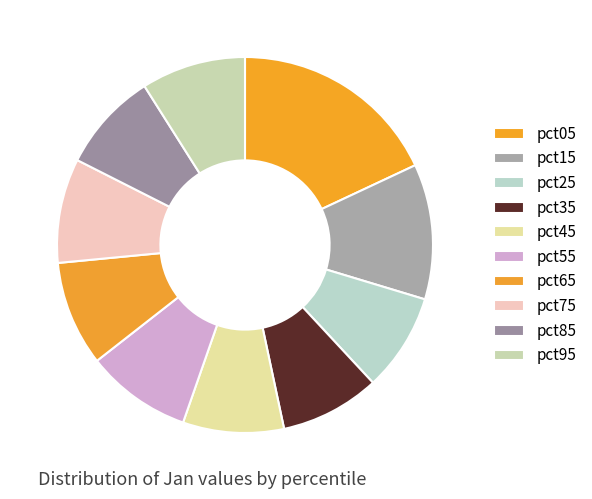

To the nearest percent, what is the difference between the pct15 and pct65 slice percentages?

3%